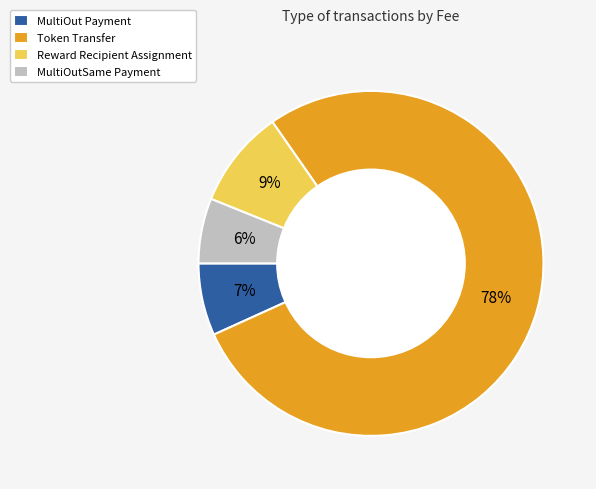

To the nearest percent, what percentage of the pie is Token Transfer?

78%